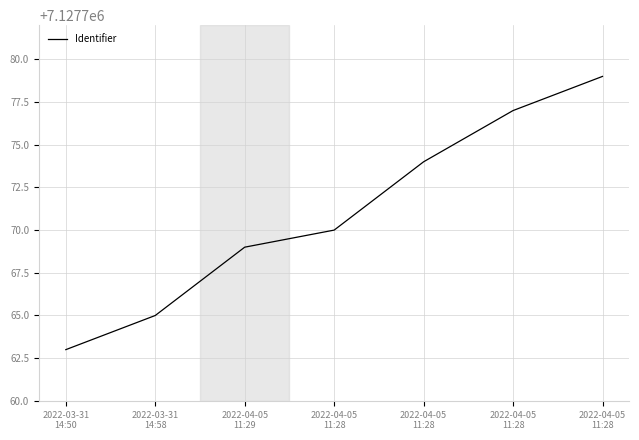

How many lines are shown in the chart?

1